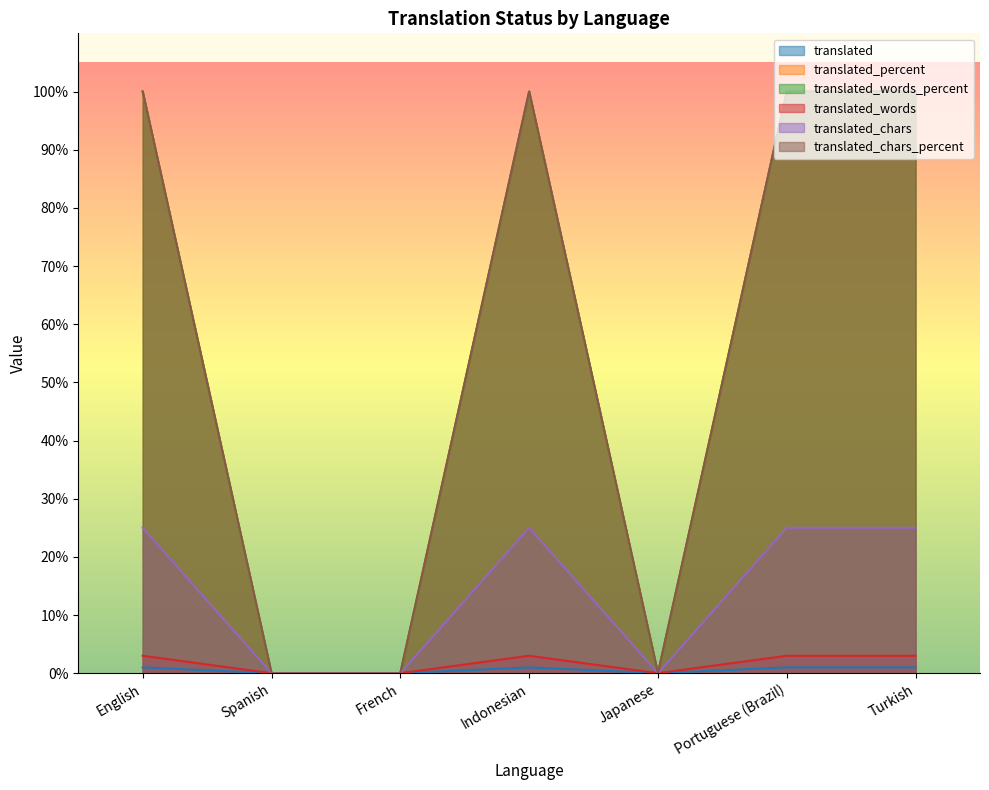

Which series has the largest total across all categories?

translated_percent